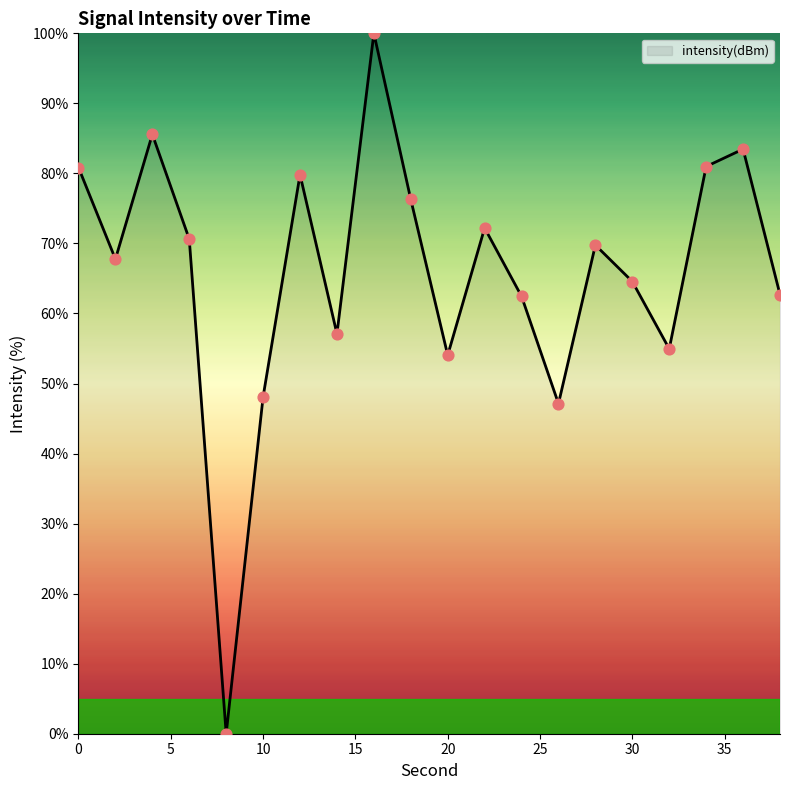

What is the greatest value displayed?

100.0